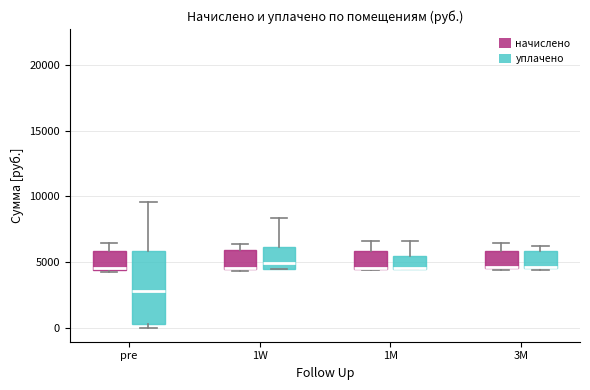

Reading left to right, read every box against the y-axis: the position of its median line, the range the box covers, and the ends of its whiskers. The values are not printed on the chart, so give them approximately, as read against the axis.

pre (начислено): median 4500 (just above the box's lower edge), box 4500 to 6000, whiskers 4500 to 6500
pre (уплачено): median 3000, box 500 to 6000, whiskers 0 to 9500
1W (начислено): median 4500 (drawn on the box's lower edge), box 4500 to 6000, whiskers 4500 (just below the box's lower edge) to 6500
1W (уплачено): median 5000, box 4500 to 6000, whiskers 4500 to 8500
1M (начислено): median 4500 (drawn on the box's lower edge), box 4500 to 6000, whiskers 4500 to 6500
1M (уплачено): median 4500 (drawn on the box's lower edge), box 4500 to 5500, whiskers 4500 to 6500
3M (начислено): median 4500, box 4500 to 6000, whiskers 4500 to 6500
3M (уплачено): median 4500, box 4500 to 6000, whiskers 4500 to 6000 (just above the box's upper edge)